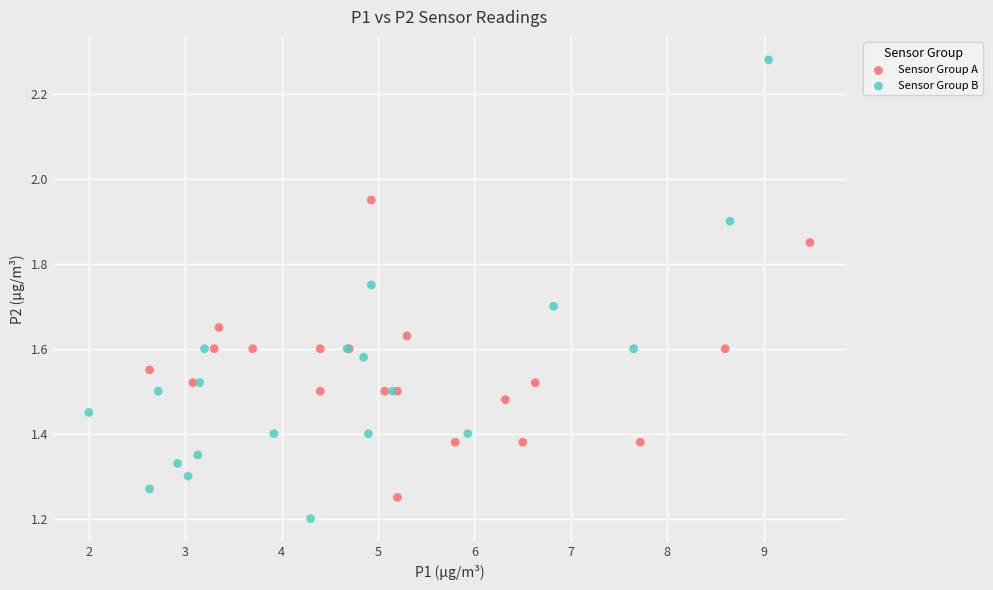

Which series reaches the maximum Y coordinate?

Sensor Group B